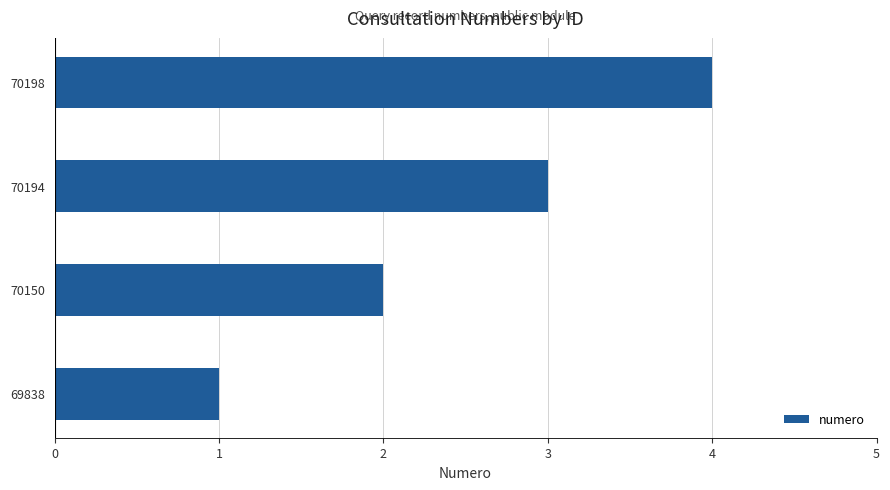

What is the difference between the maximum and minimum values?

3